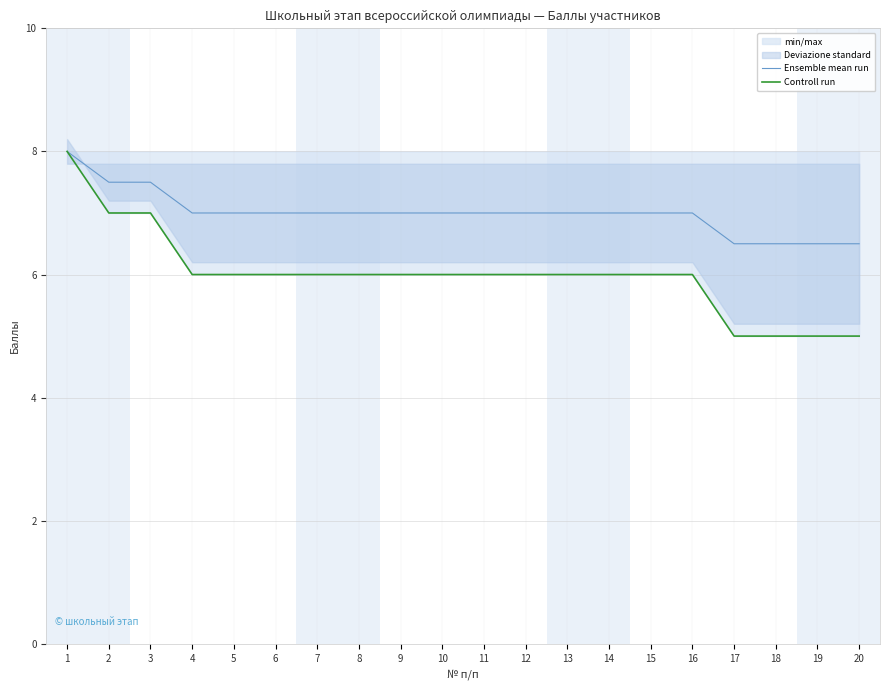

True or false: Controll run and Ensemble mean run cross at least once.

False